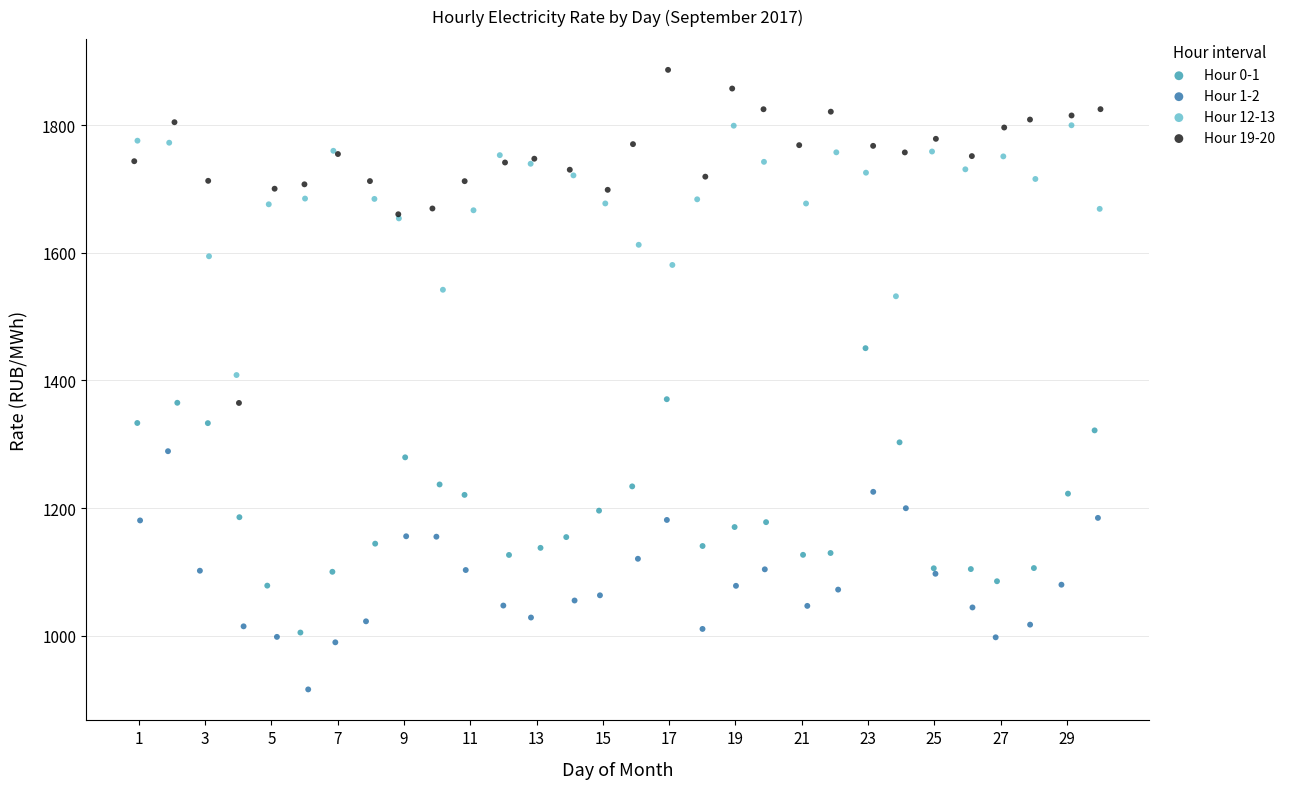

Which series contains the lowest Y value?

Hour 1-2